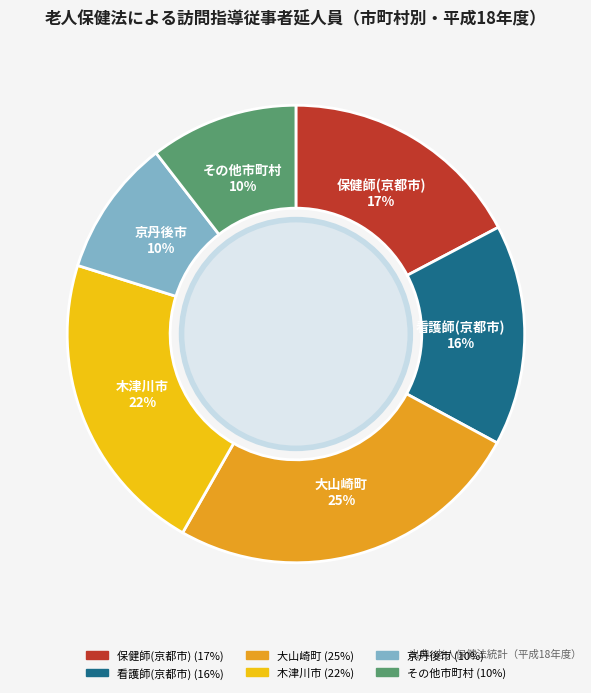

Is there a majority slice in this chart?

No